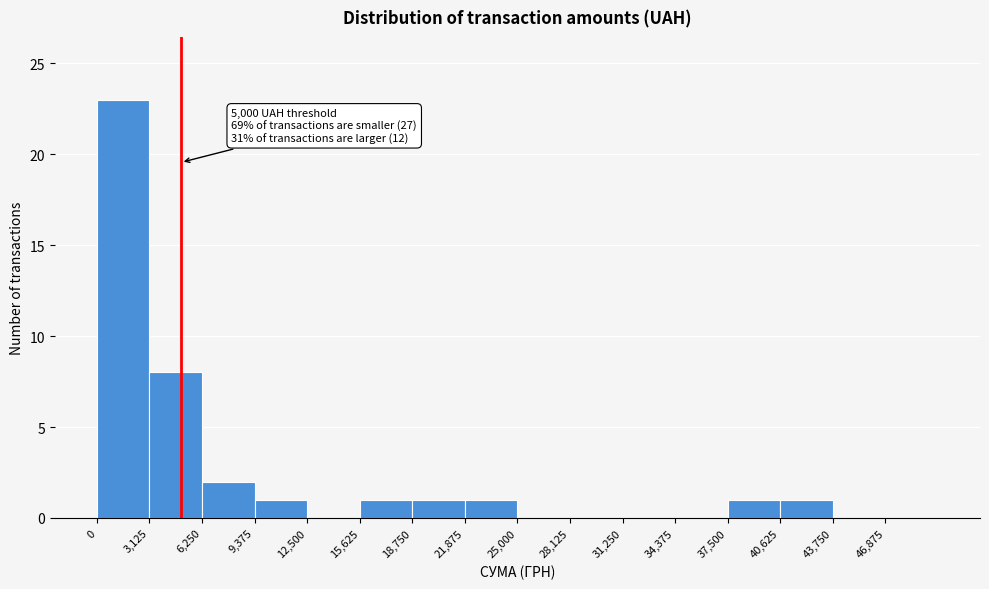

Over which range of the x-axis is the bar tallest?

0 to 3000